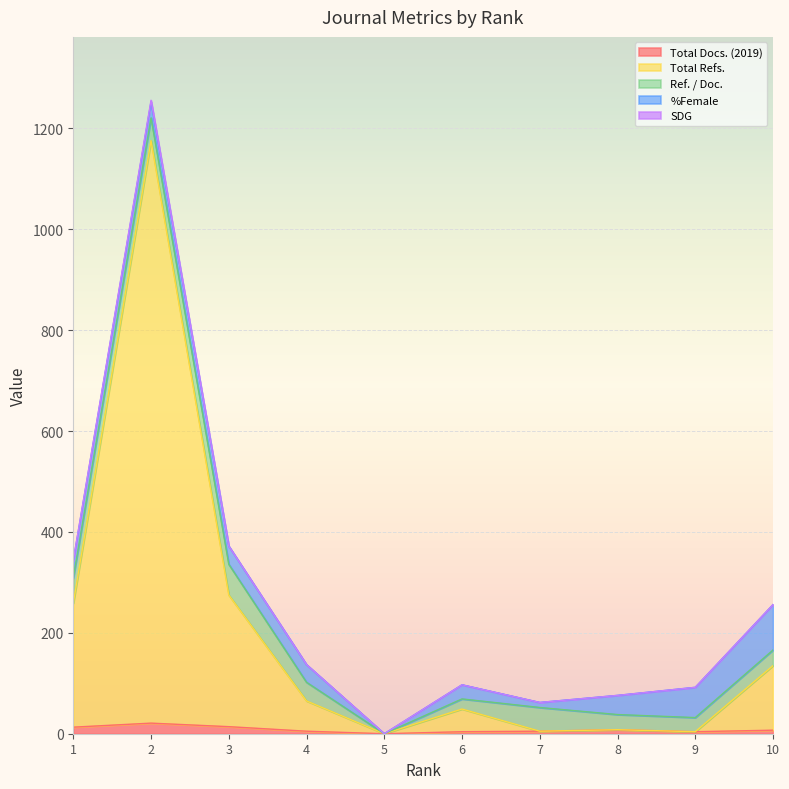

Which category has the highest value in the Total Docs. (2019) series?

2